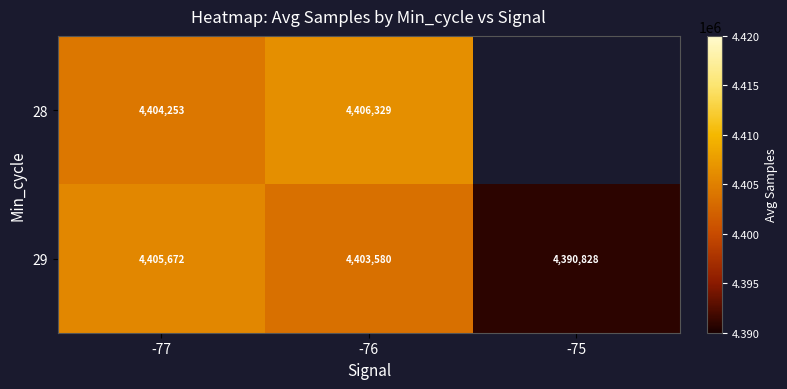

What is the sum of the 28 values at -76 and -77?

8810582